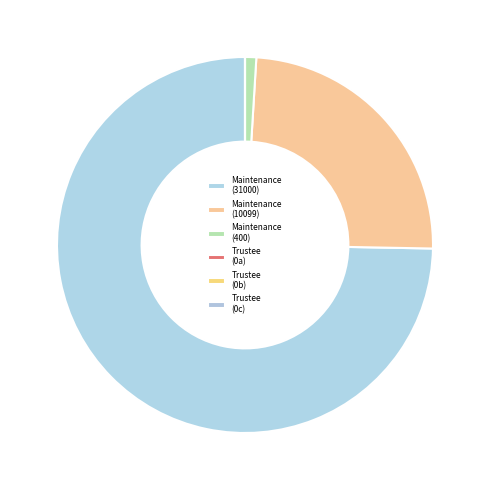

To the nearest percent, what is the average slice percentage?

17%